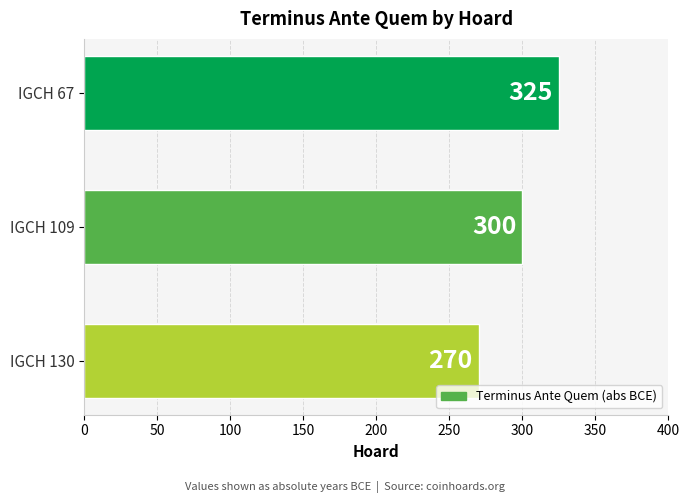

What is the maximum value shown in the chart?

325